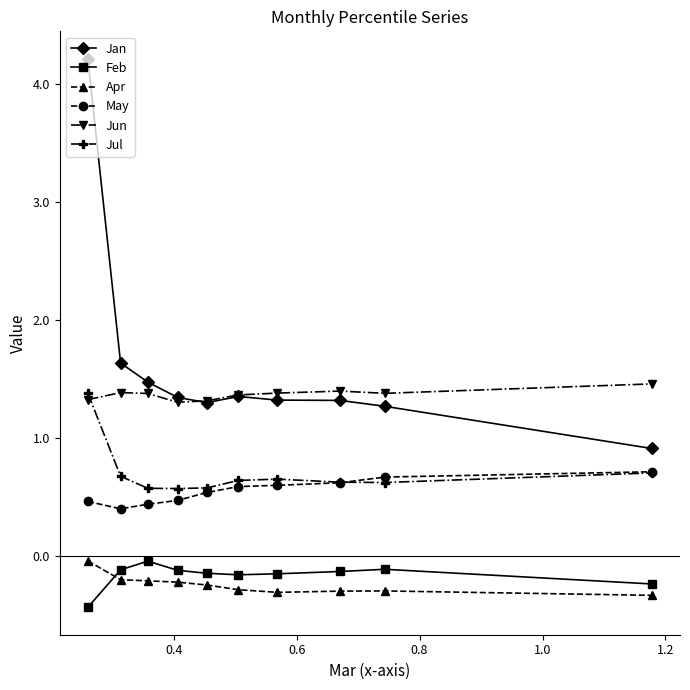

Which series has the largest range (max minus min)?

Jan